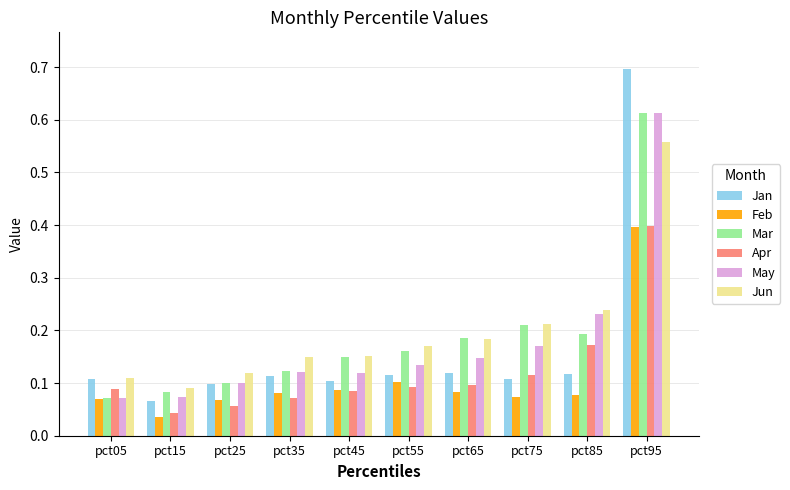

How many distinct data groups are displayed?

6